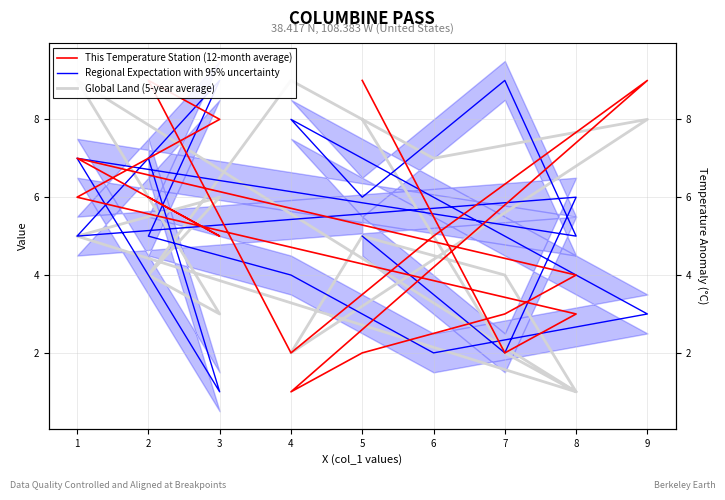

What is the value of the Regional Expectation with 95% uncertainty point at the 7th from the left?

4